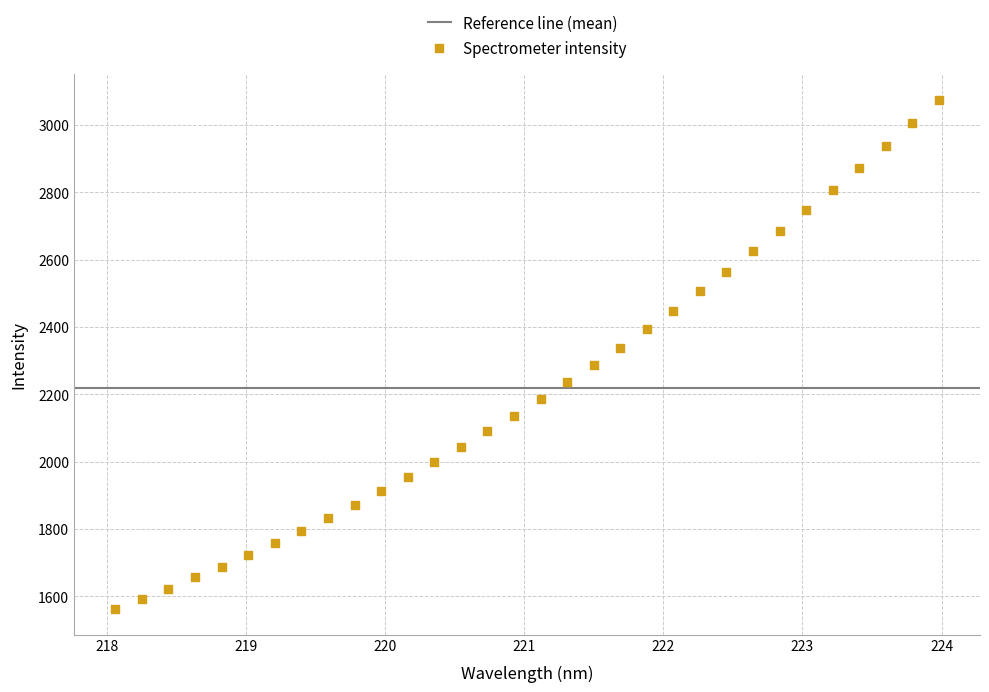

What is the range of X values (max minus min)?

5.9